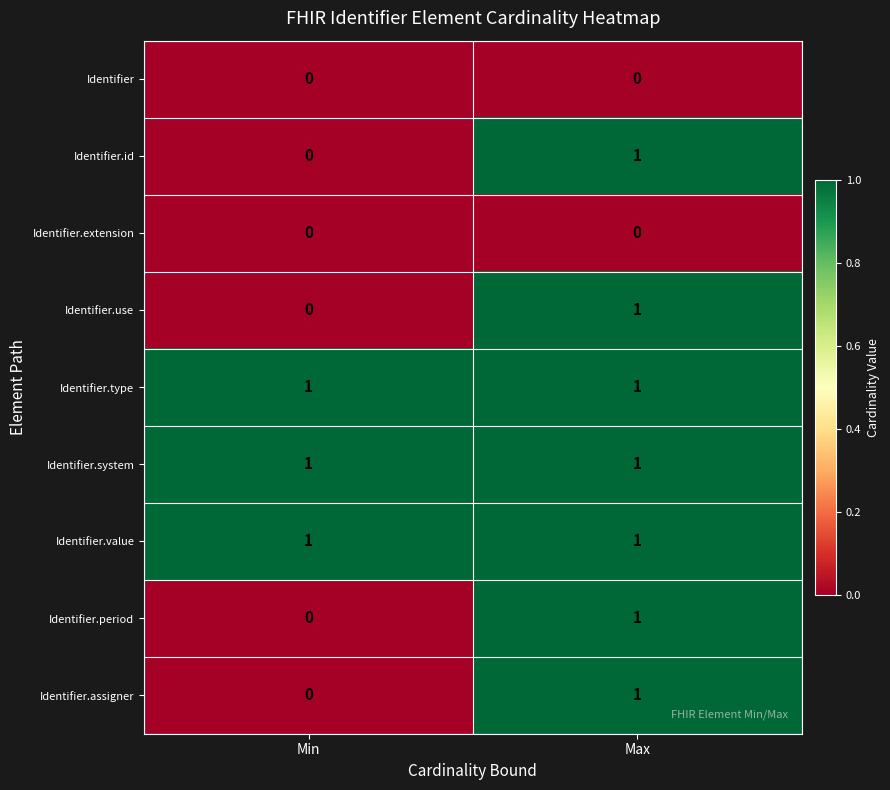

Reading right to left, list all the values displayed in this chart.

Identifier: Max=0	Min=0
Identifier.id: Max=1	Min=0
Identifier.extension: Max=0	Min=0
Identifier.use: Max=1	Min=0
Identifier.type: Max=1	Min=1
Identifier.system: Max=1	Min=1
Identifier.value: Max=1	Min=1
Identifier.period: Max=1	Min=0
Identifier.assigner: Max=1	Min=0